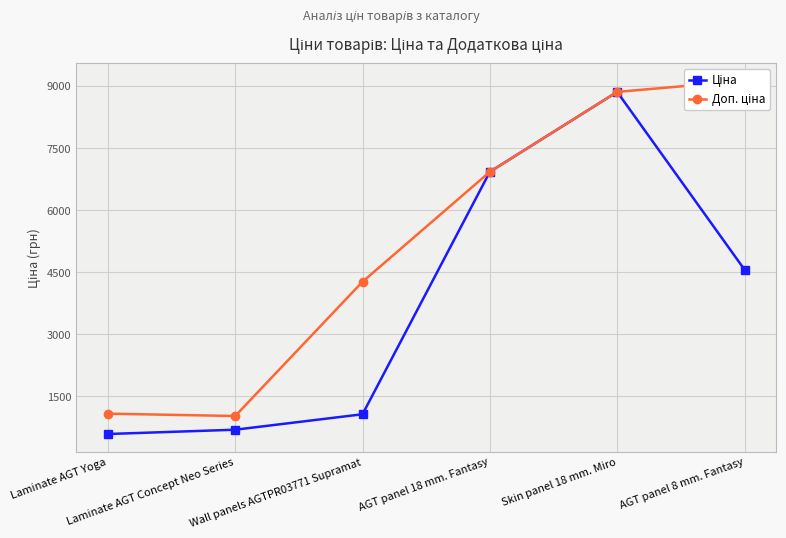

Between Laminate AGT Yoga and Wall panels AGTPR03771 Supramat, which series saw the biggest shift?

Доп. ціна